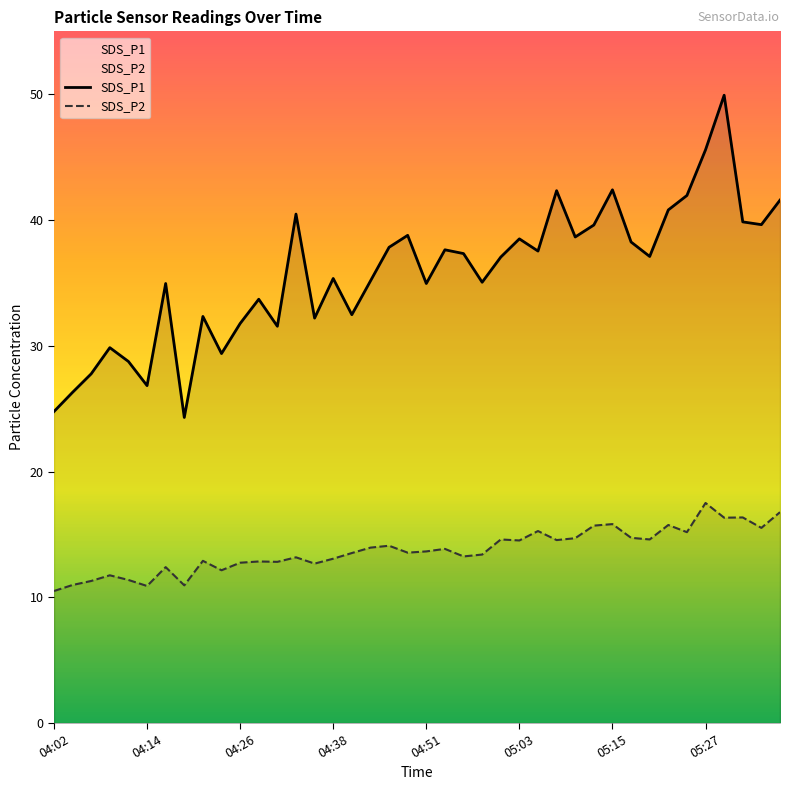

True or false: SDS_P2 and SDS_P1 cross at least once.

False